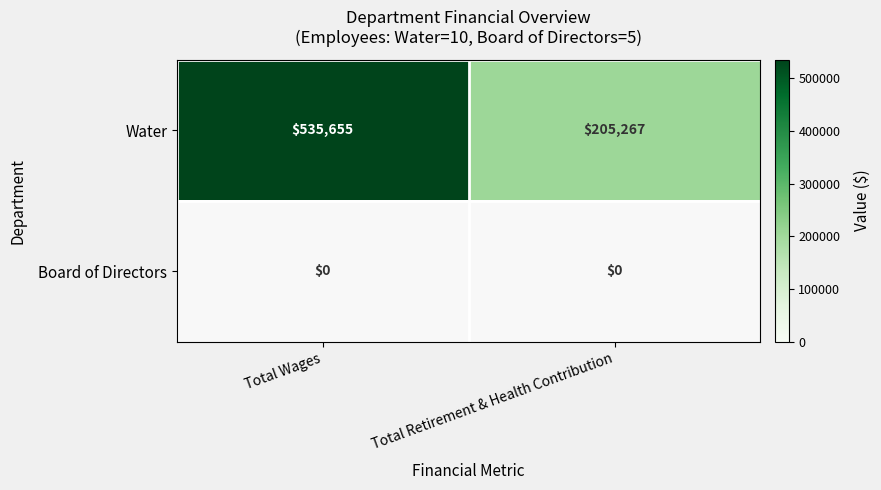

At which category does the chart reach its peak across all series?

Total Wages